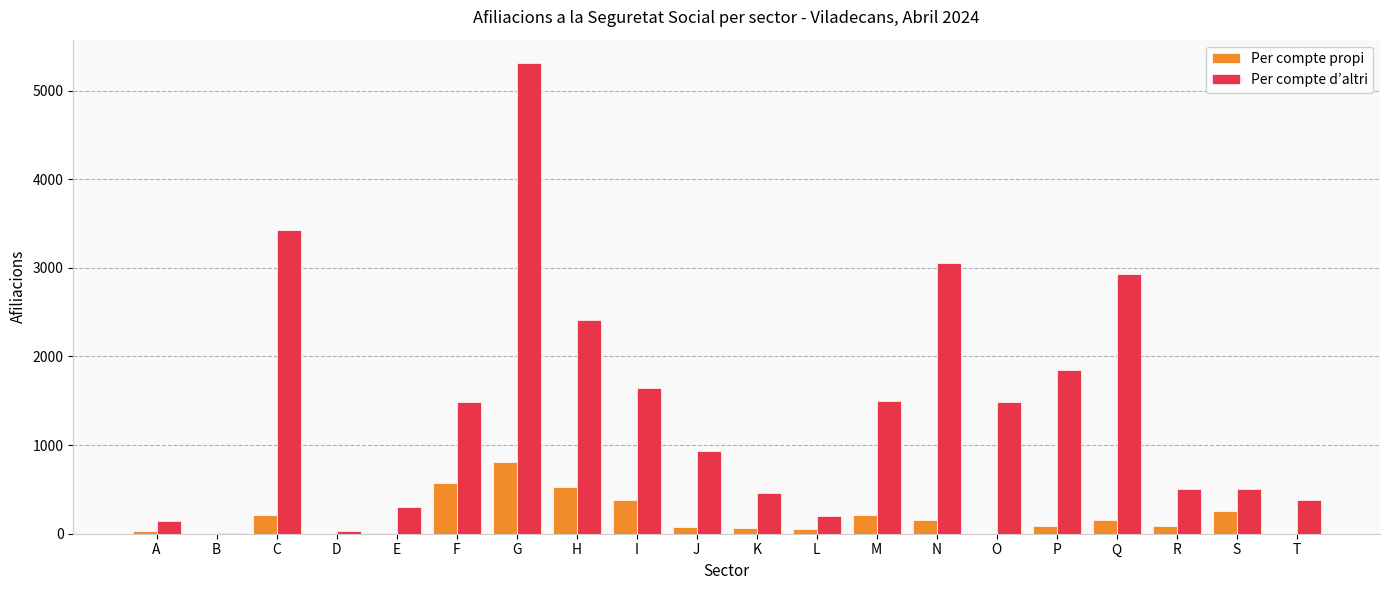

Where is Per compte propi nearest to the value 407?

I